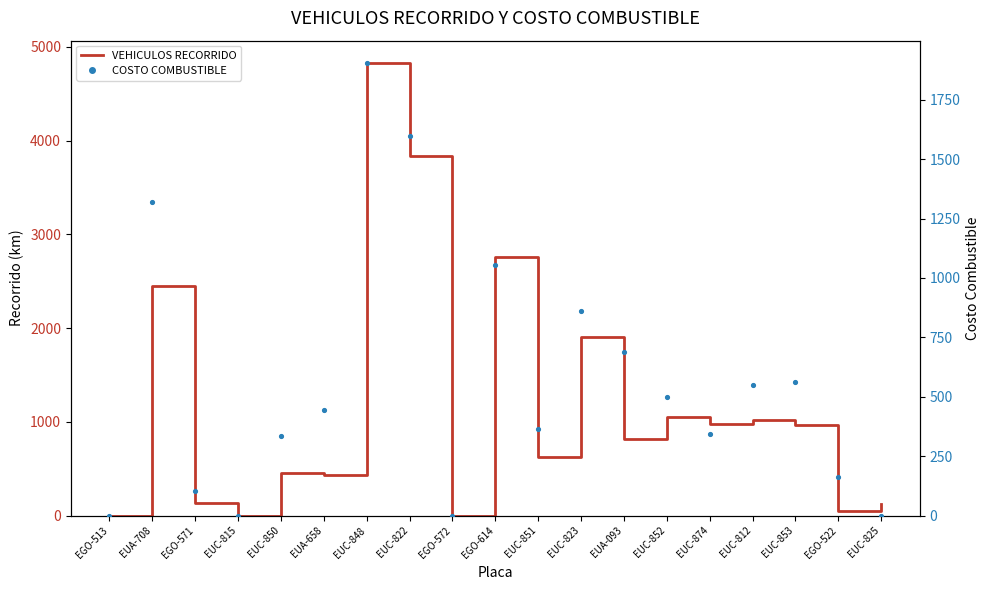

What is the total value across all series at EUC-850?

794.7